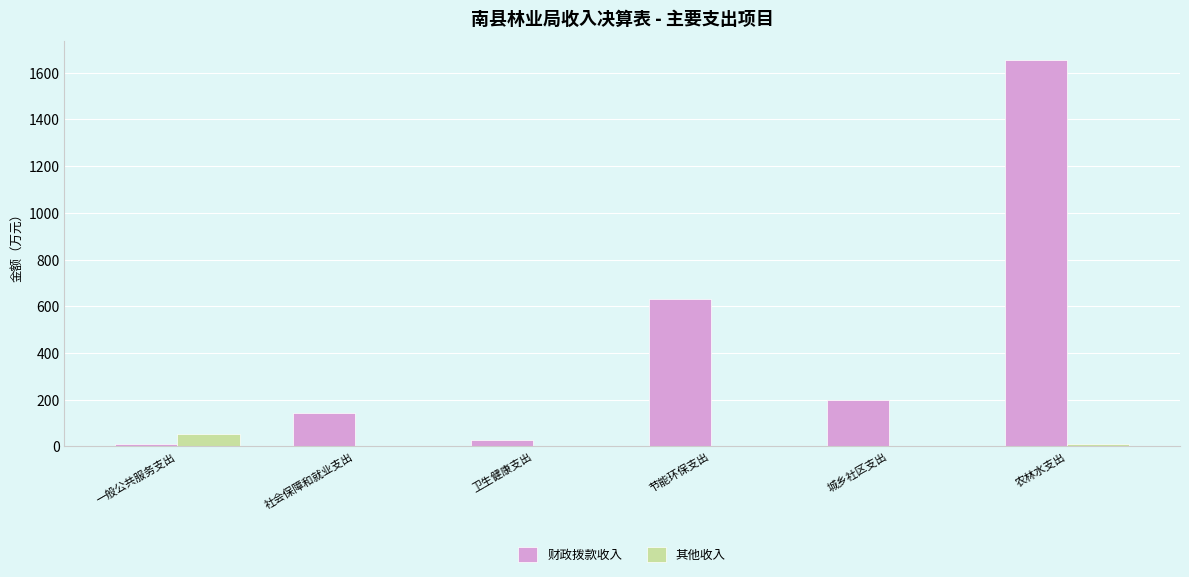

Which category has the highest value in the 财政拨款收入 series?

农林水支出